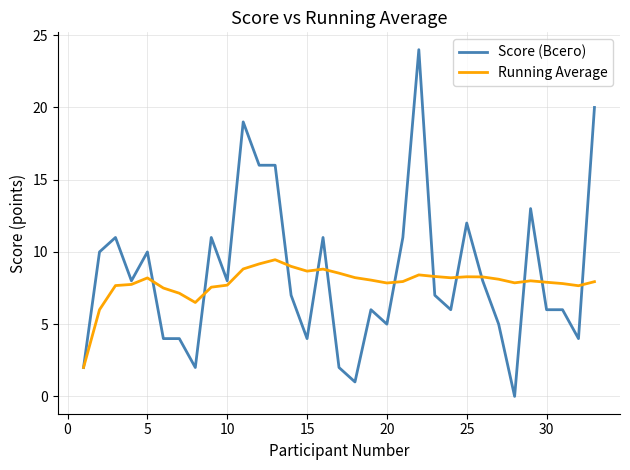

Rank the series by their maximum value, from lowest to highest.

Running Average, Score (Всего)